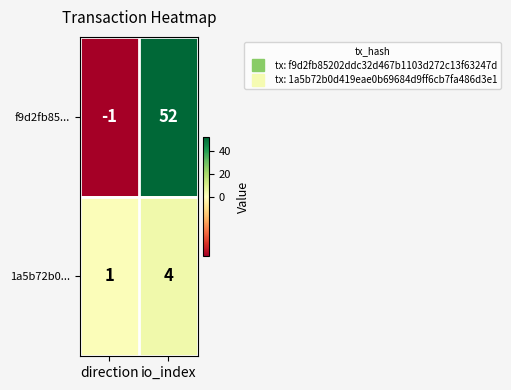

List the series in order of their peak value, highest first.

f9d2fb85..., 1a5b72b0...